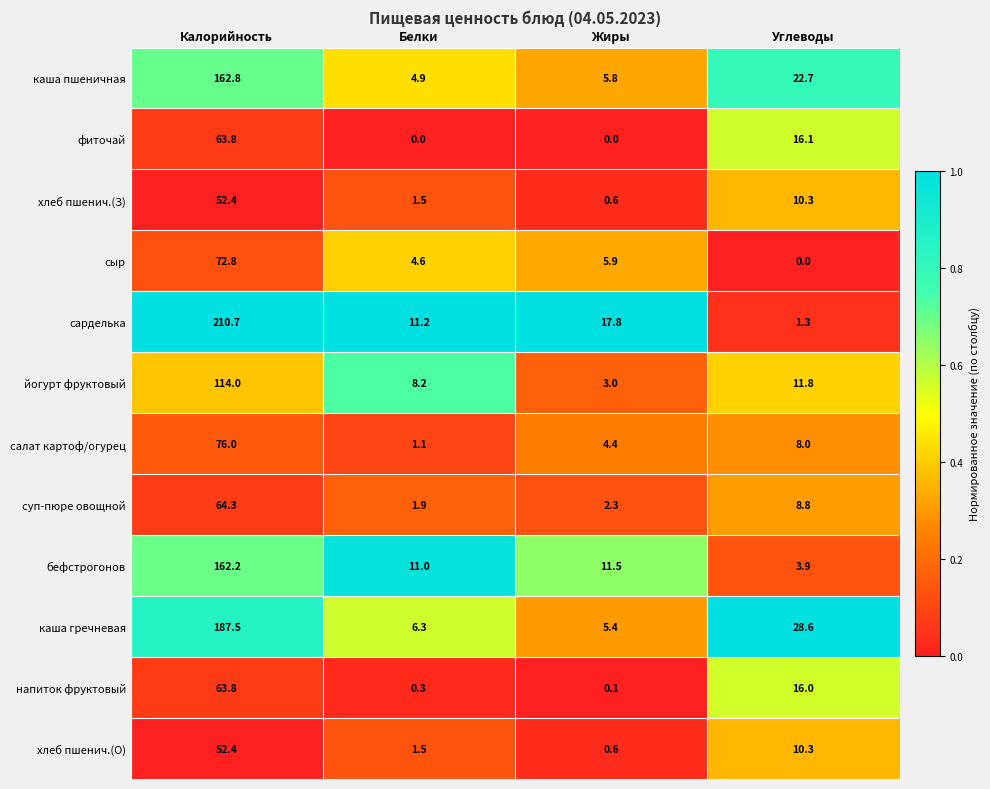

What is the highest value of the каша пшеничная series?

162.8